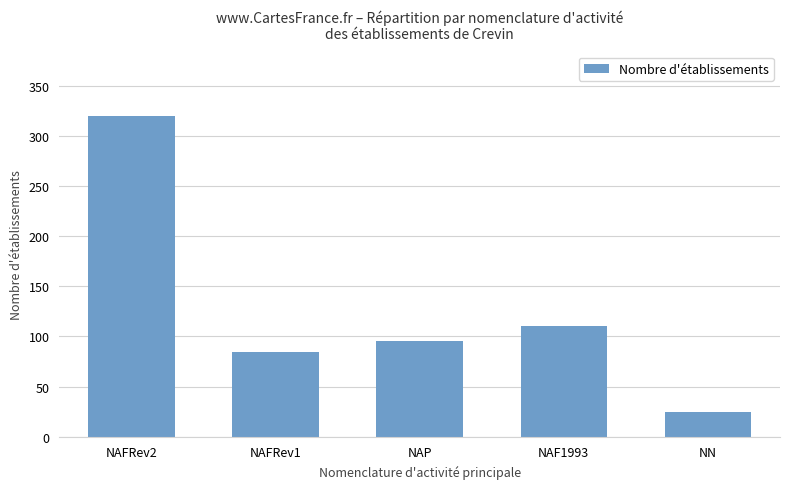

What is the label of the 1st bar from the left?

NAFRev2